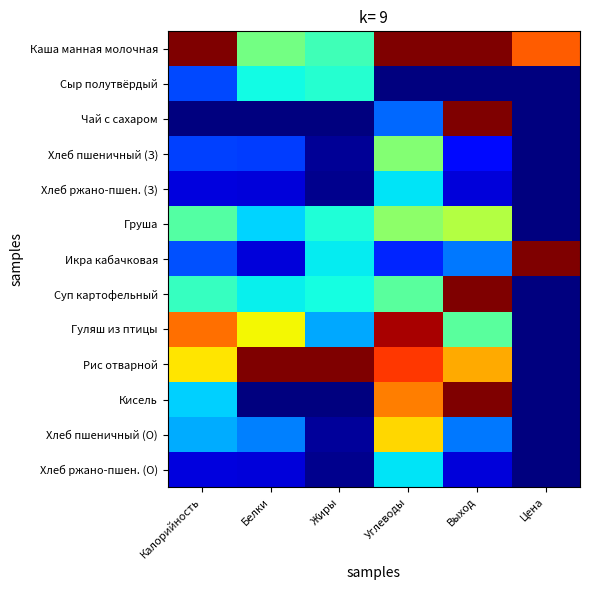

Which has a higher value, Калорийность or Белки?

Калорийность